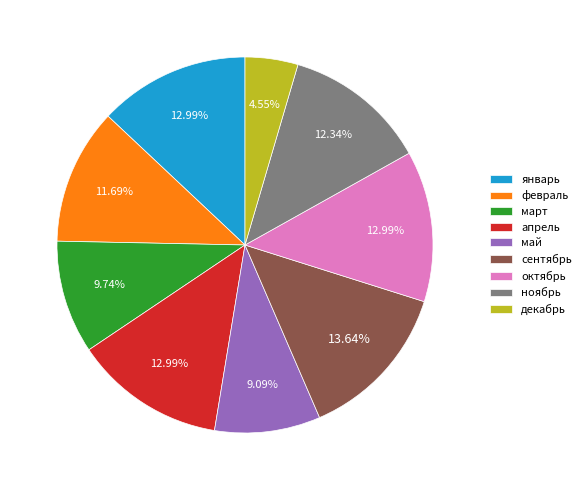

True or false: сентябрь accounts for 26% of the total.

False